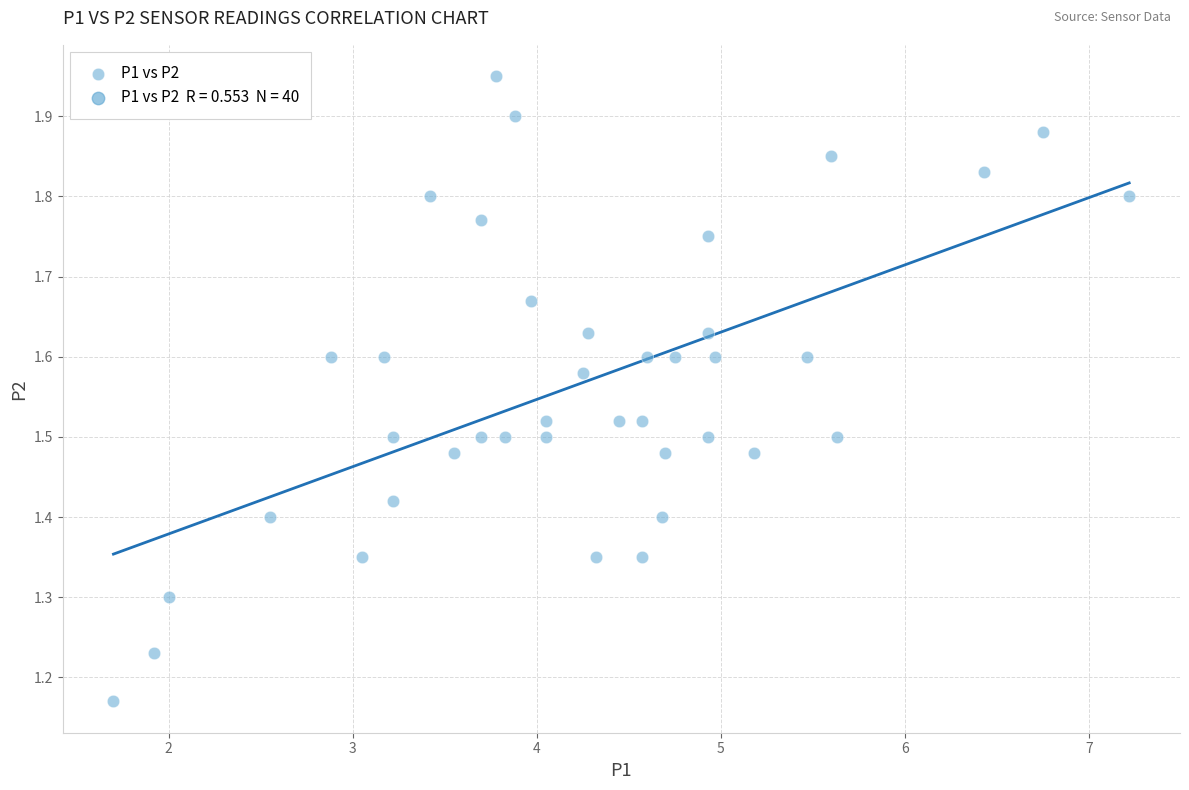

What is the range of Y values (max minus min)?

0.8